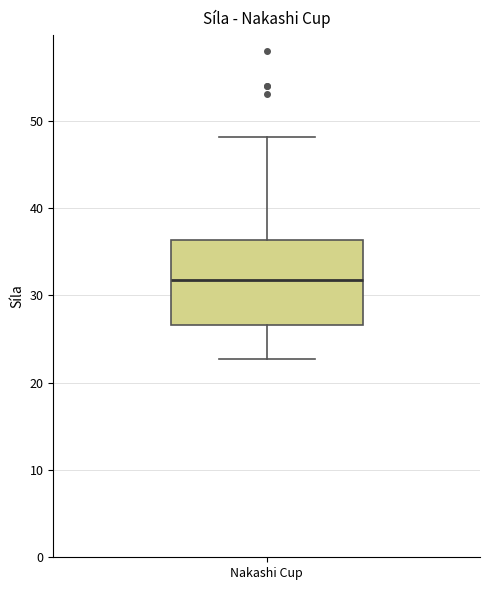

Transcribe this box plot: give where the median line is, the range the box spans, and where the two whiskers end, as read against the y-axis. The values are not printed on the chart, so give them approximately, as read against the axis.

median 32, box 27 to 36, whiskers 23 to 48